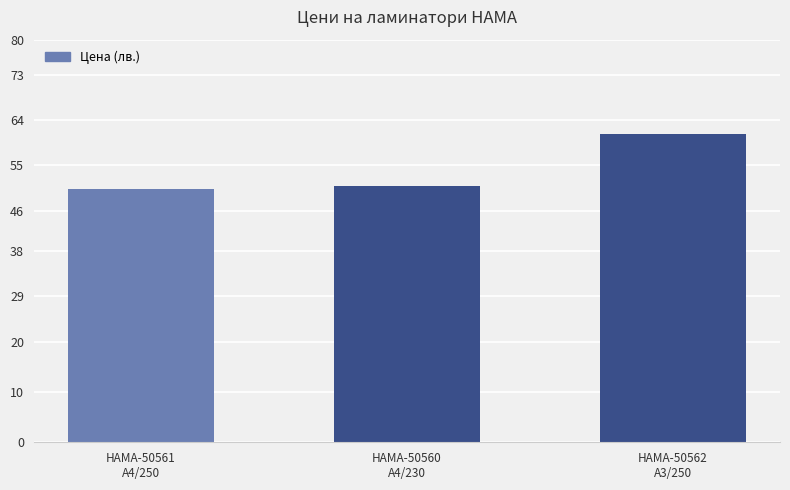

What is the value of the 2nd bar from the left?

50.9